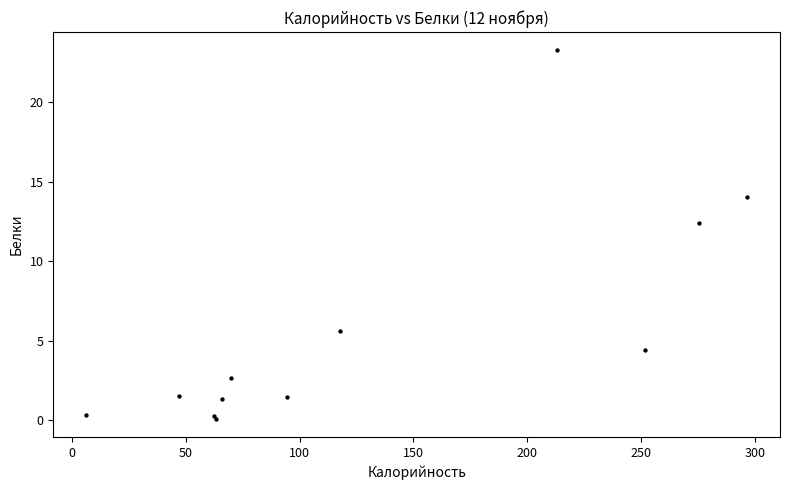

What Y value in the scatter plot is closest to 11?

12.4